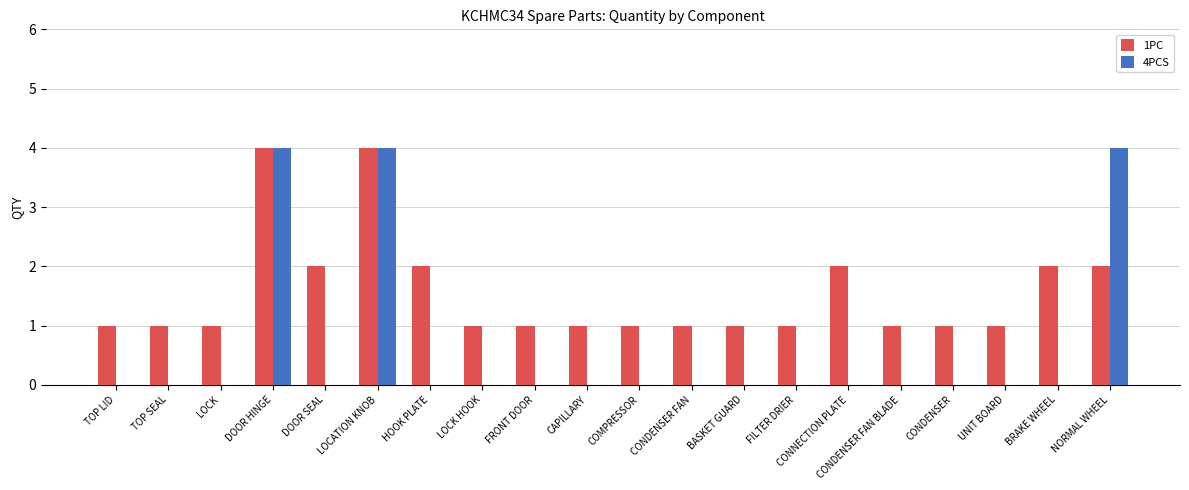

What is the maximum value shown in the chart?

4